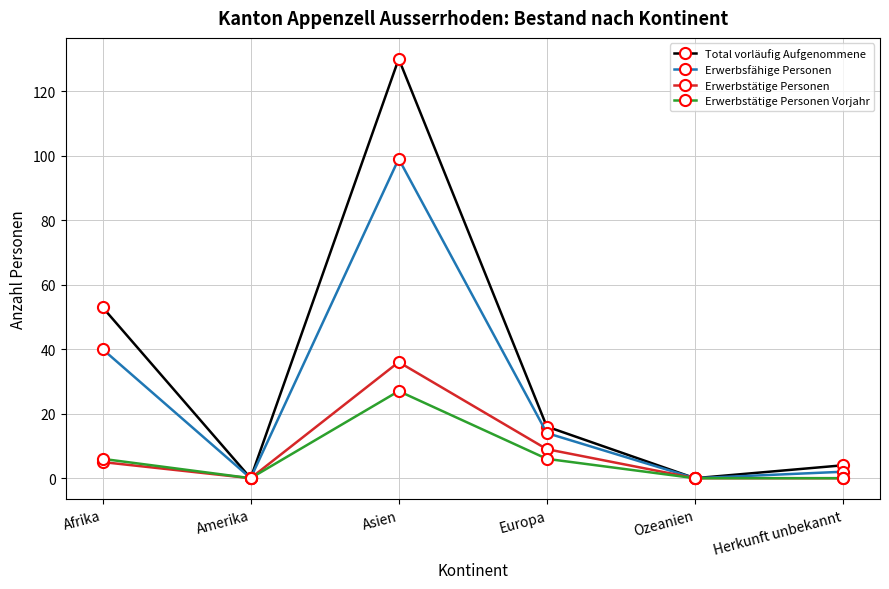

What is the greatest value displayed?

130